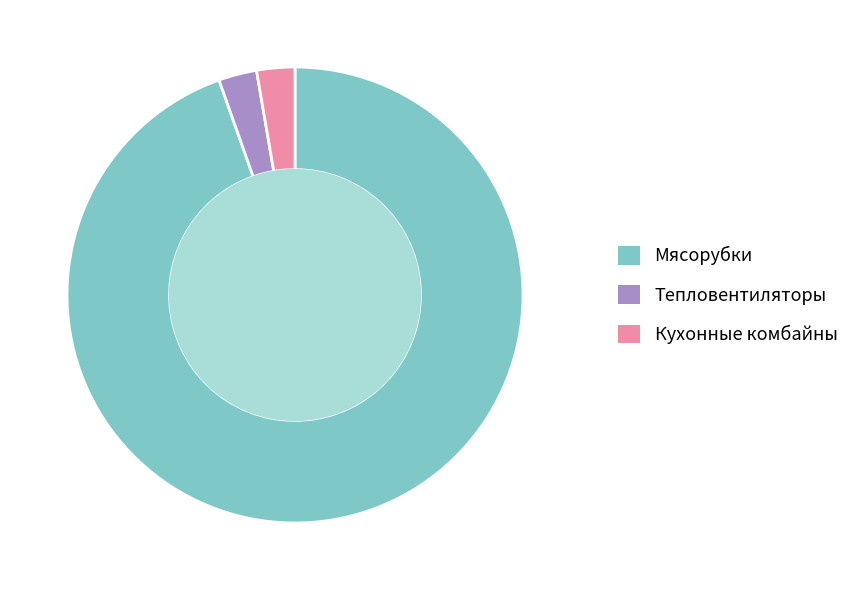

Which slice is the largest?

Мясорубки